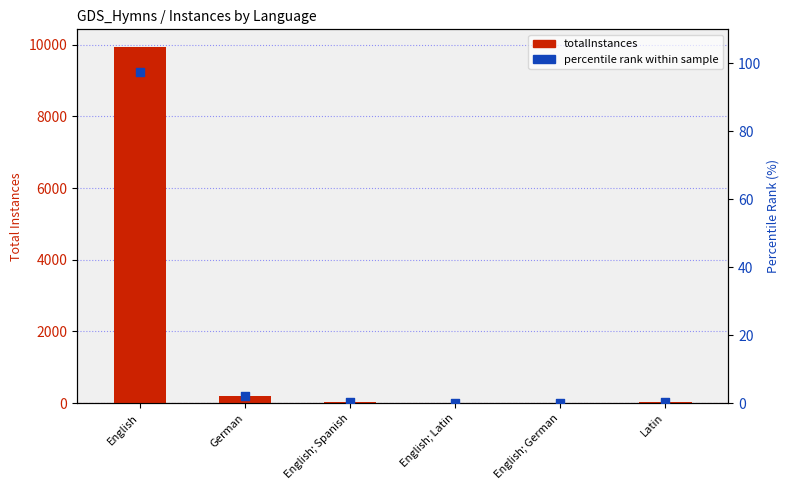

At which category is the sum across all series the highest?

English